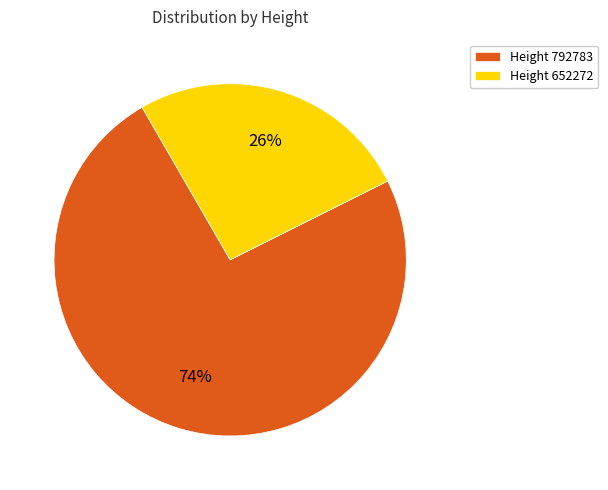

Combined, do Height 792783 and Height 652272 account for over 50%?

Yes